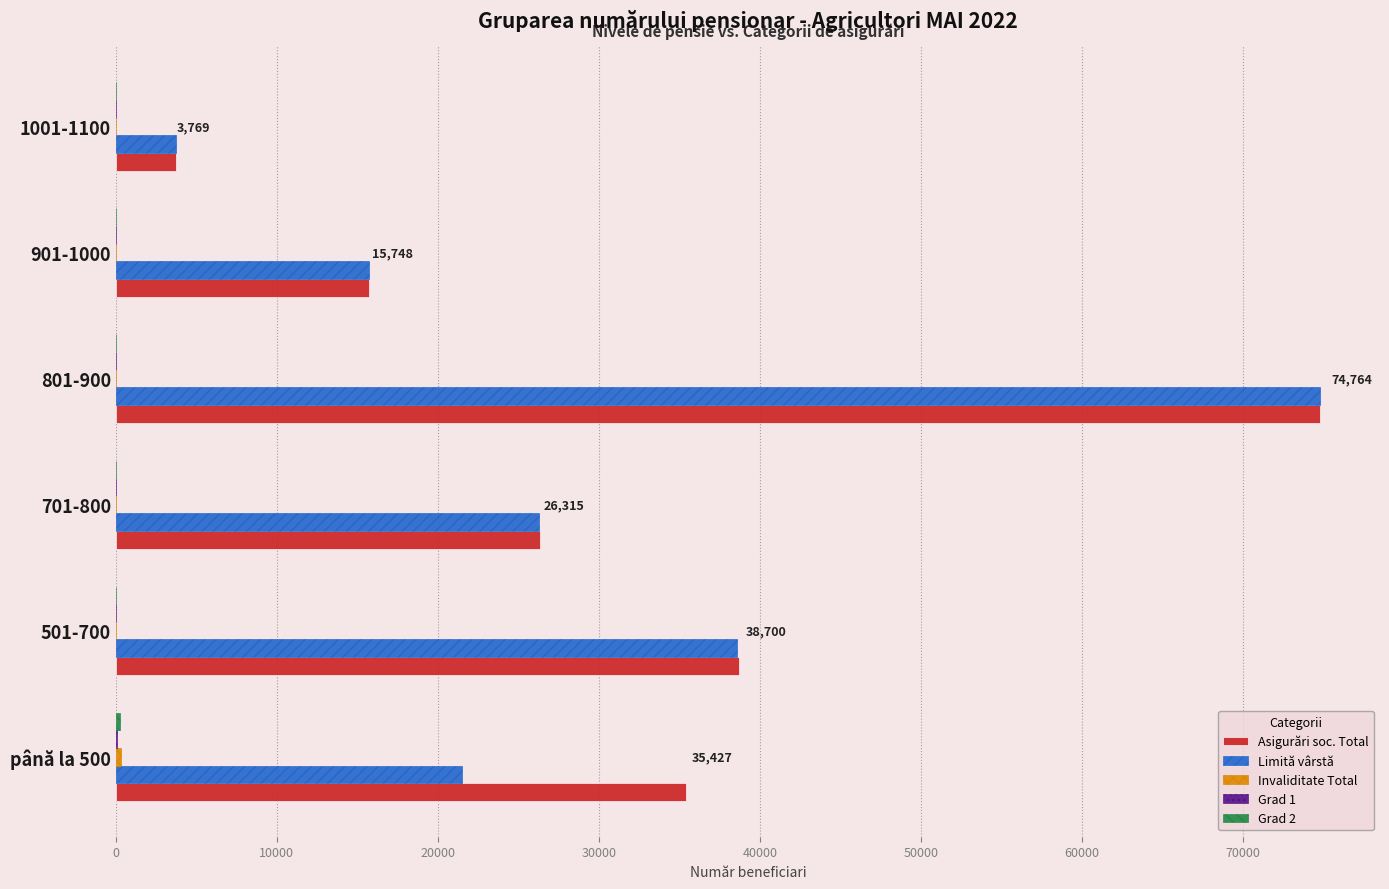

Between până la 500 and 501-700, which series saw the biggest shift?

Limită vârstă